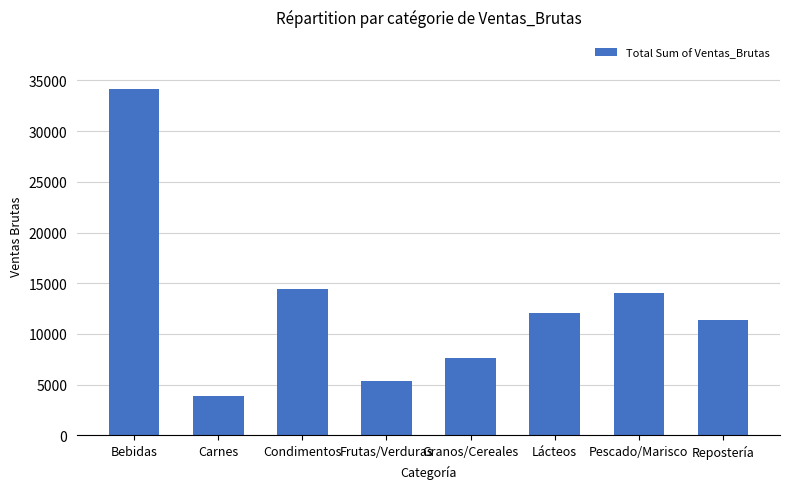

What is the sum of the values at Condimentos and Carnes?

18353.2